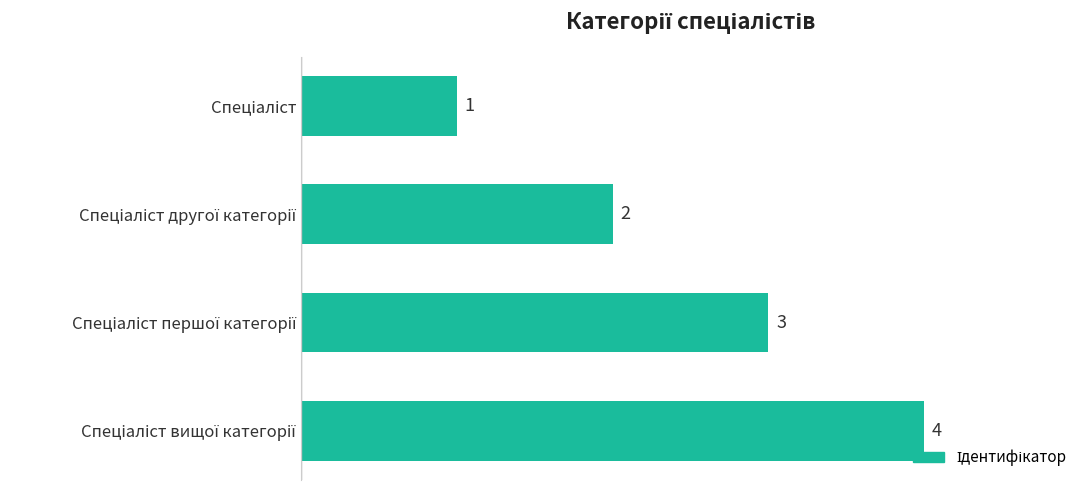

What is the value of the 2nd bar from the top?

2